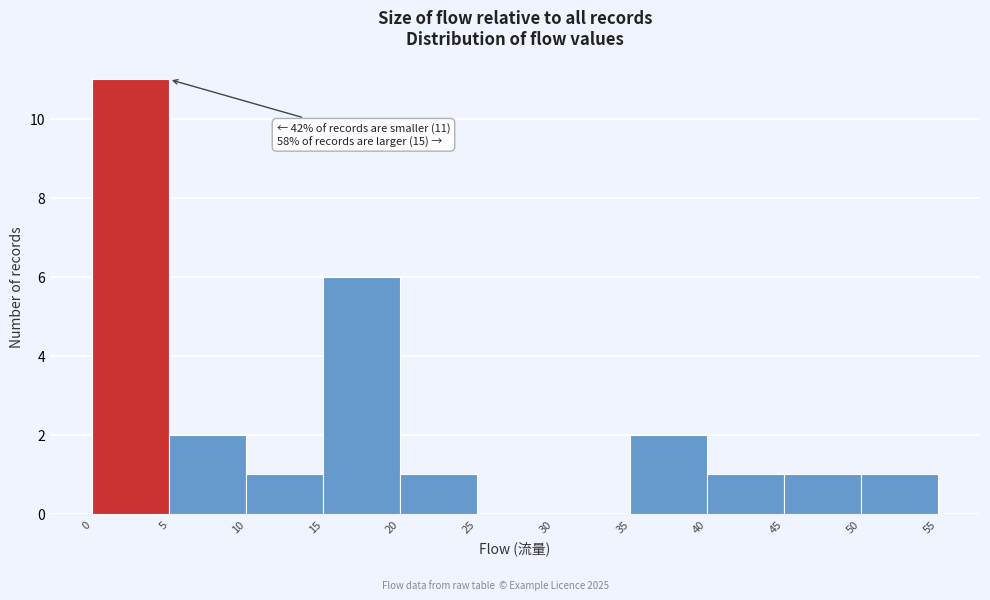

Over which range of the x-axis is the bar tallest?

0 to 5